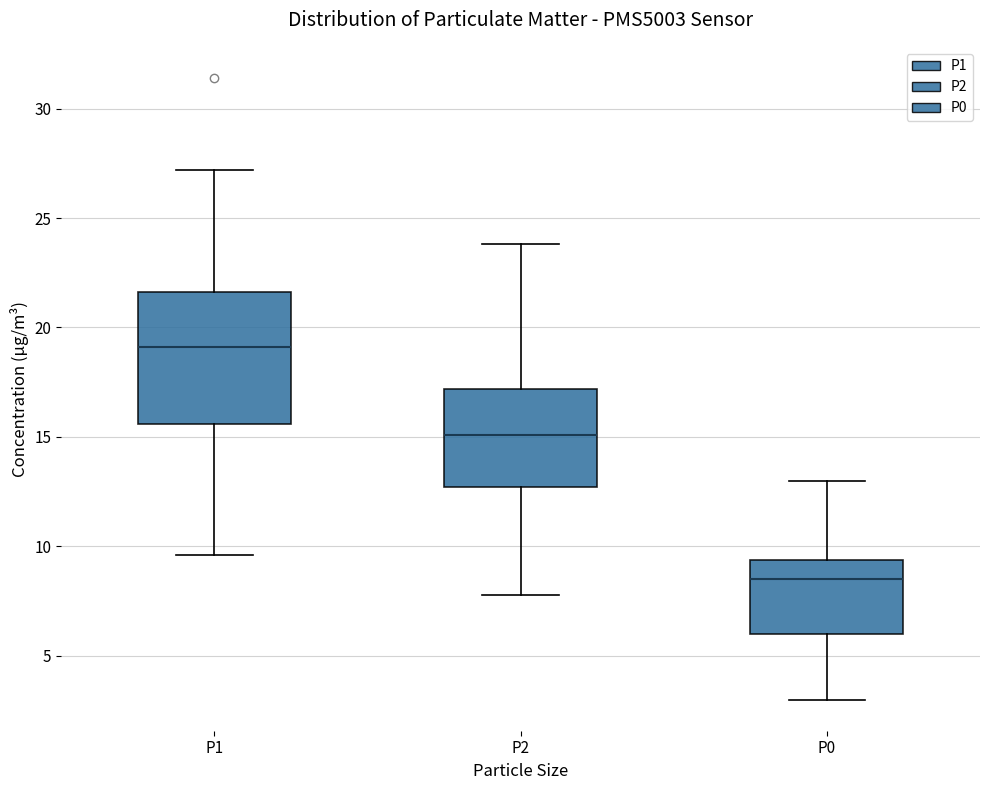

Which box's median line is the lowest?

P0